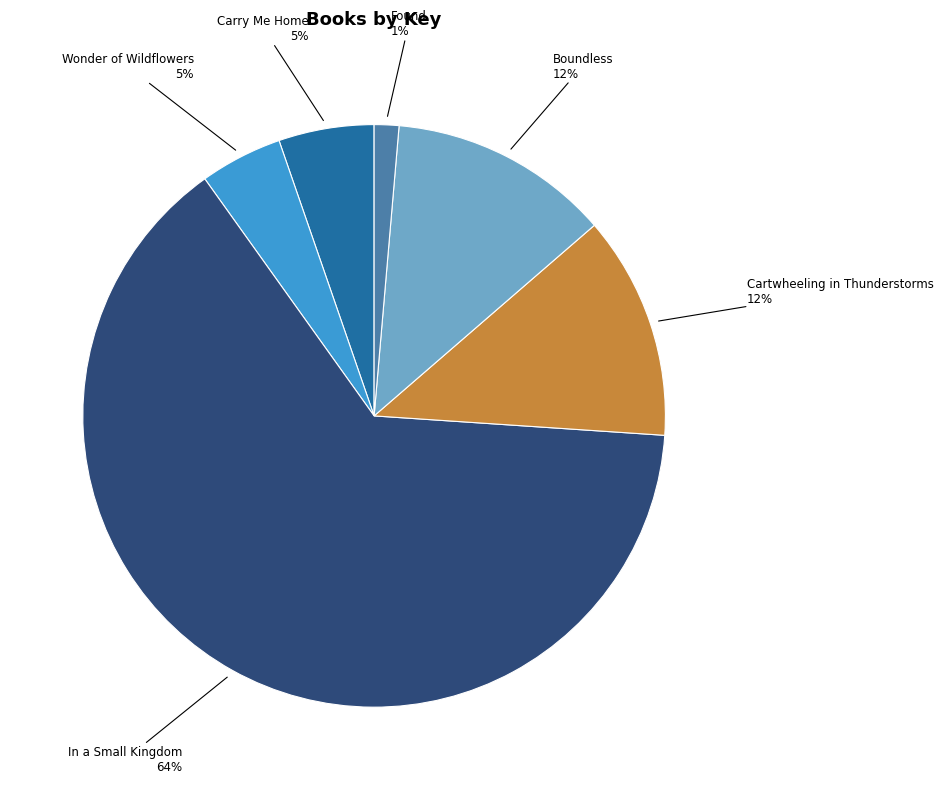

Approximately how many times larger is the value at Wonder of Wildflowers compared to Boundless?

0.4